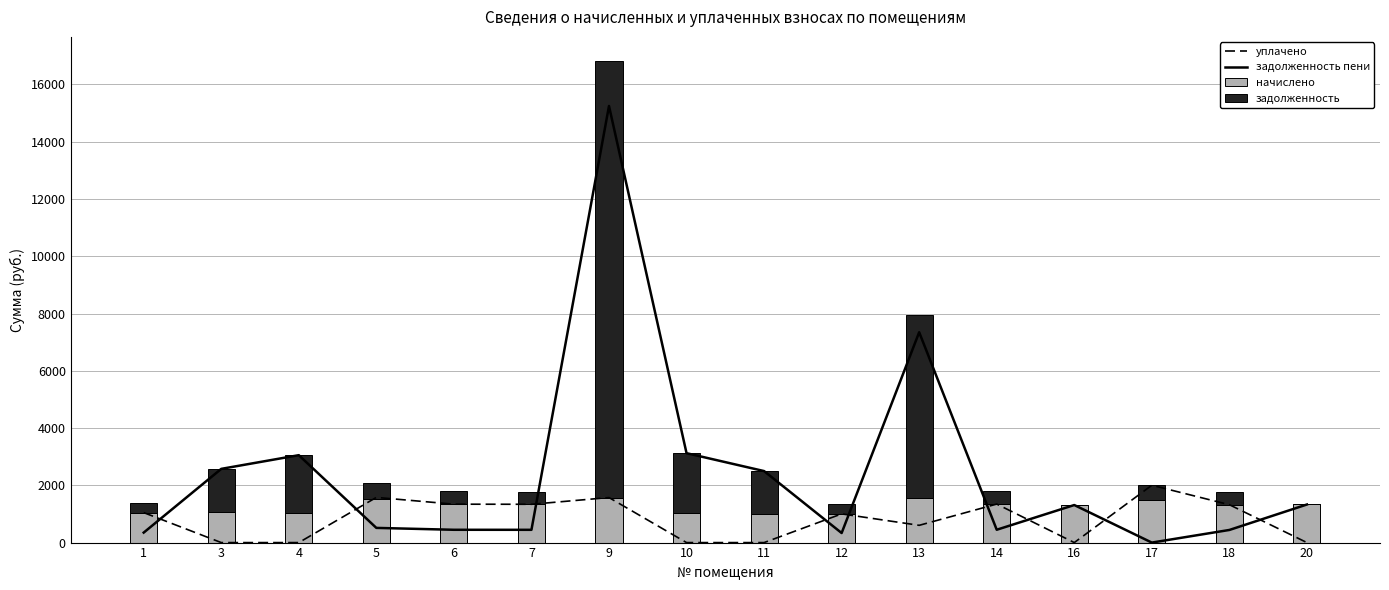

Rank the categories by уплачено value from highest to lowest.

17, 5, 9, 14, 6, 7, 18, 1, 12, 13, 3, 4, 10, 11, 16, 20